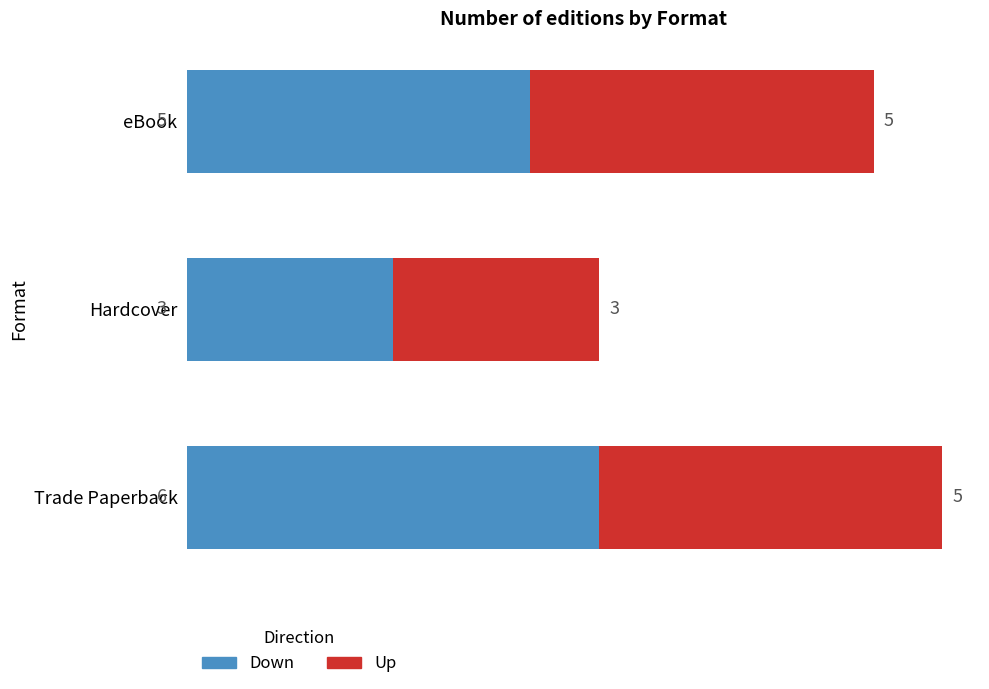

What is the sum of all Down values?

14